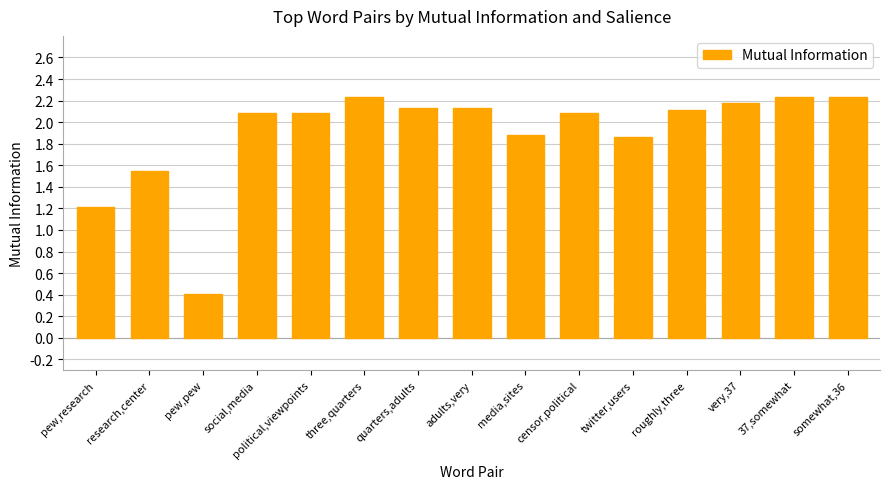

What is the difference between the values at pew,research and three,quarters?

1.0